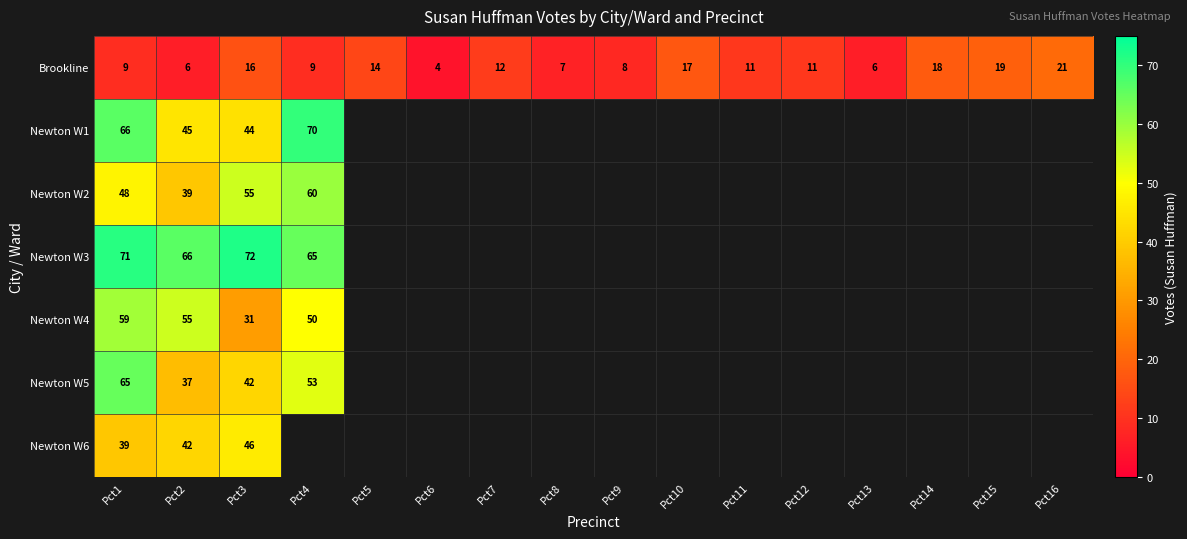

What is the maximum value for Brookline?

21